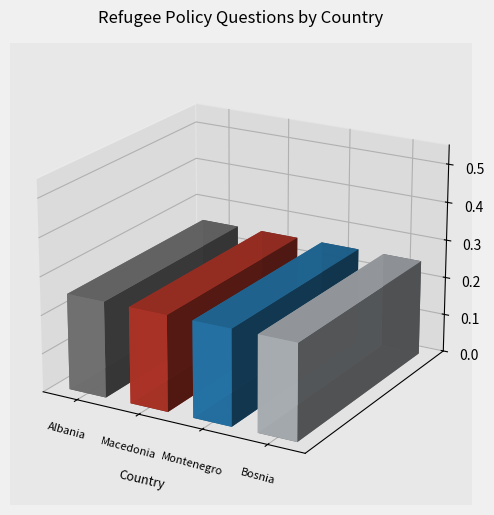

Which series has the largest range (max minus min)?

Albania